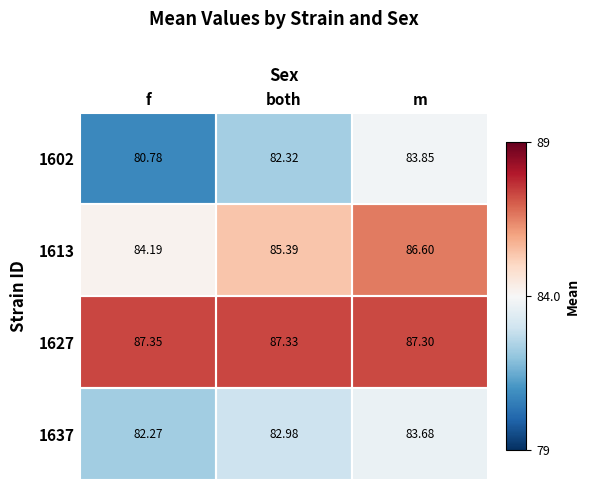

Count the number of data series in this chart.

4